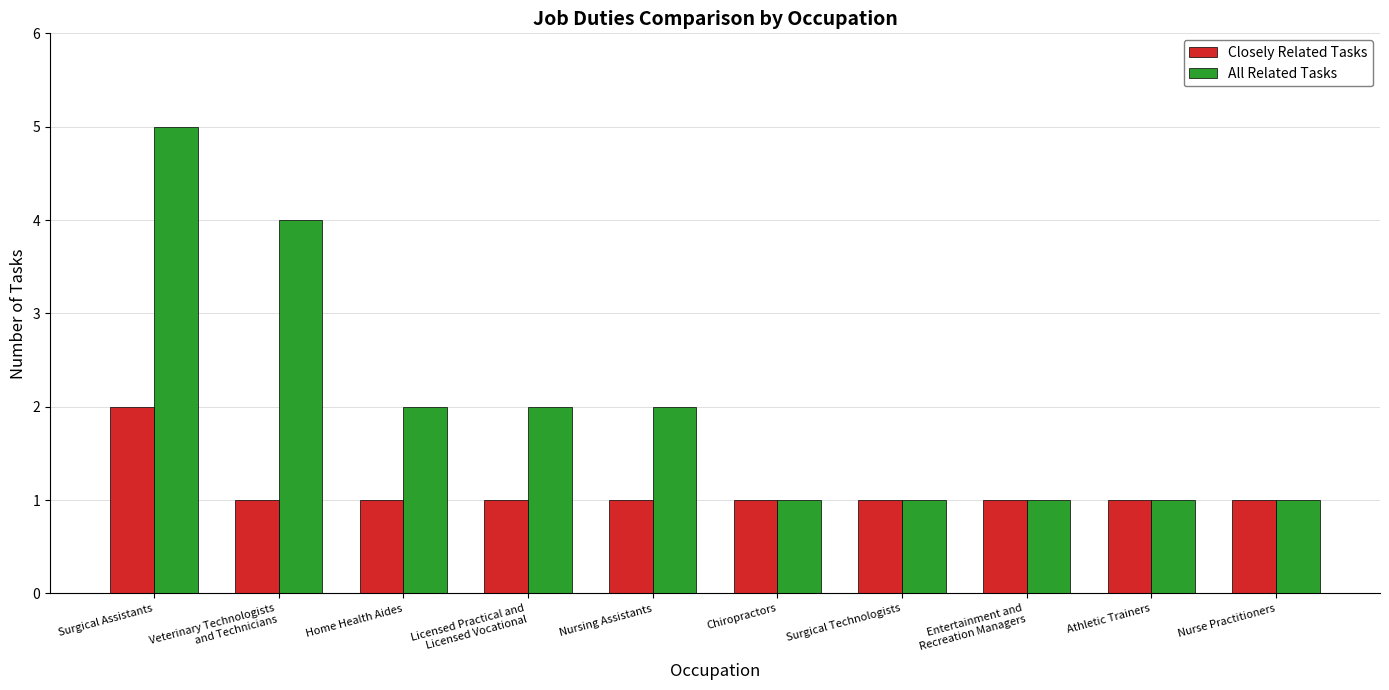

At Home Health Aides, list the series in order from smallest to largest.

Closely Related Tasks, All Related Tasks